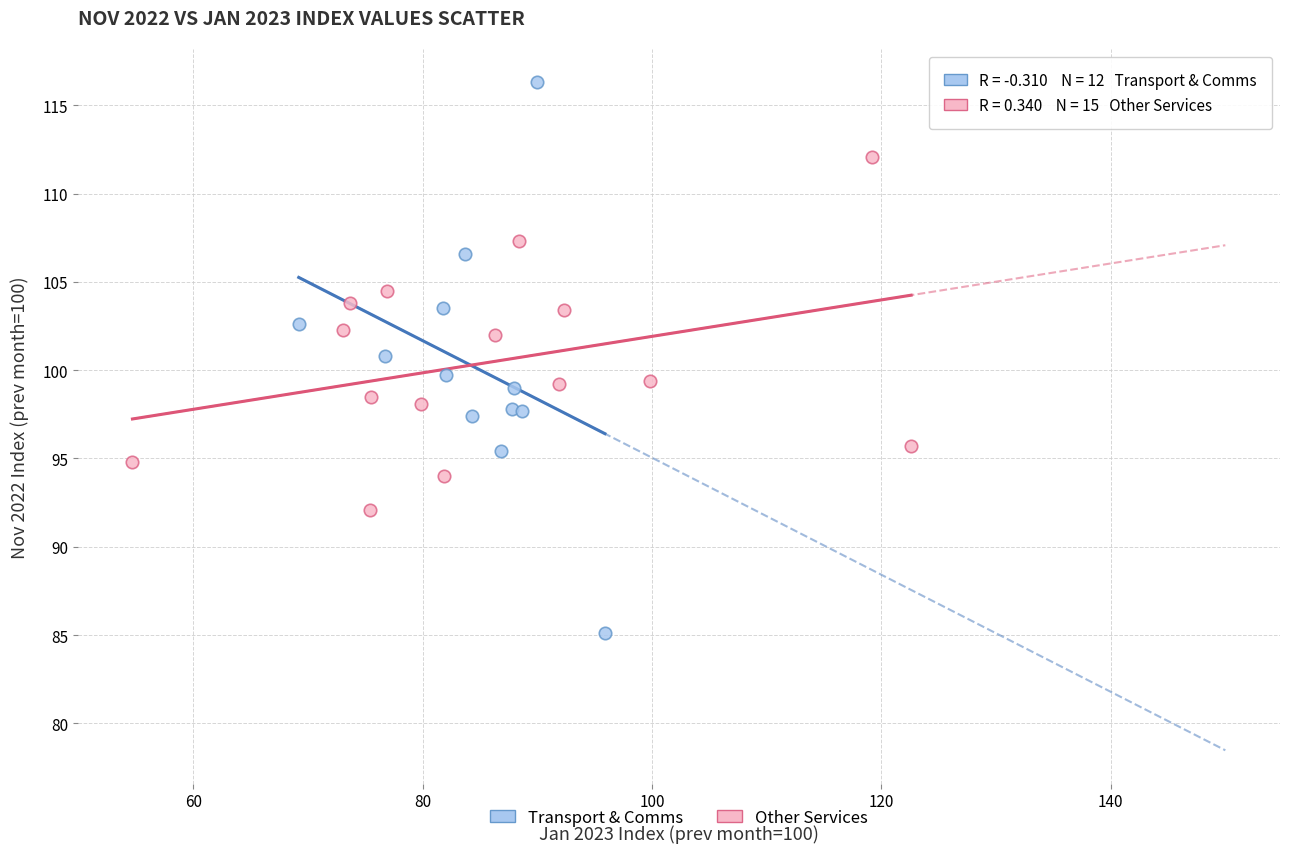

Which series contains the highest Y value?

Transport & Comms